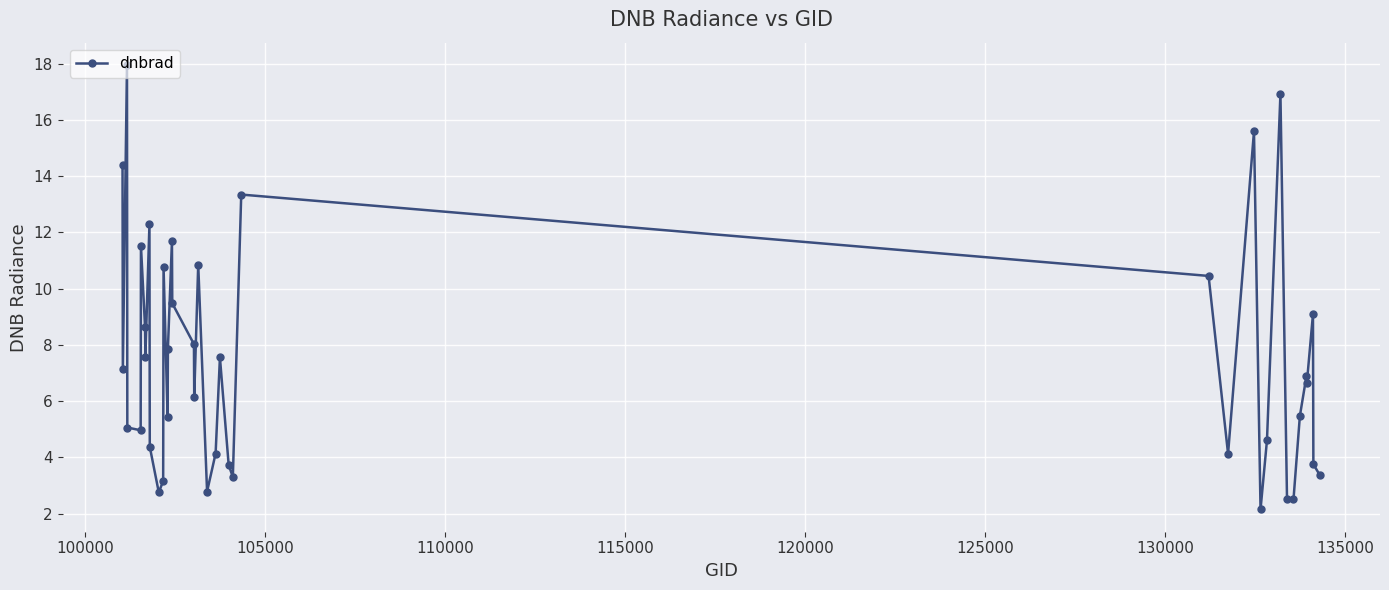

What is the value of the 33rd point from the left?

2.5